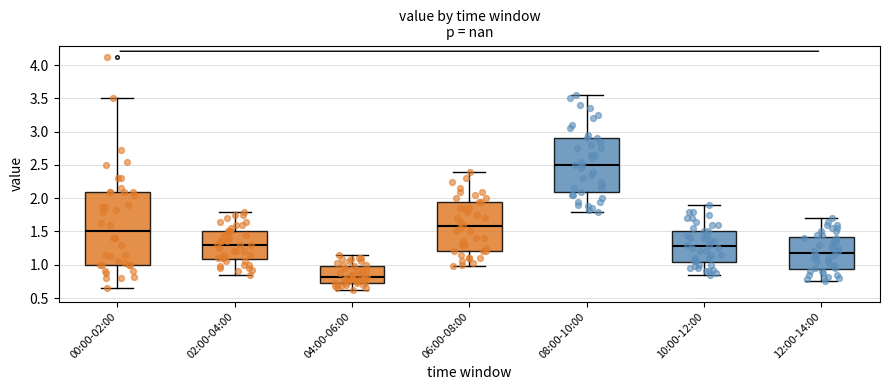

Which box is the tallest, from its lower edge to its upper edge?

00:00-02:00